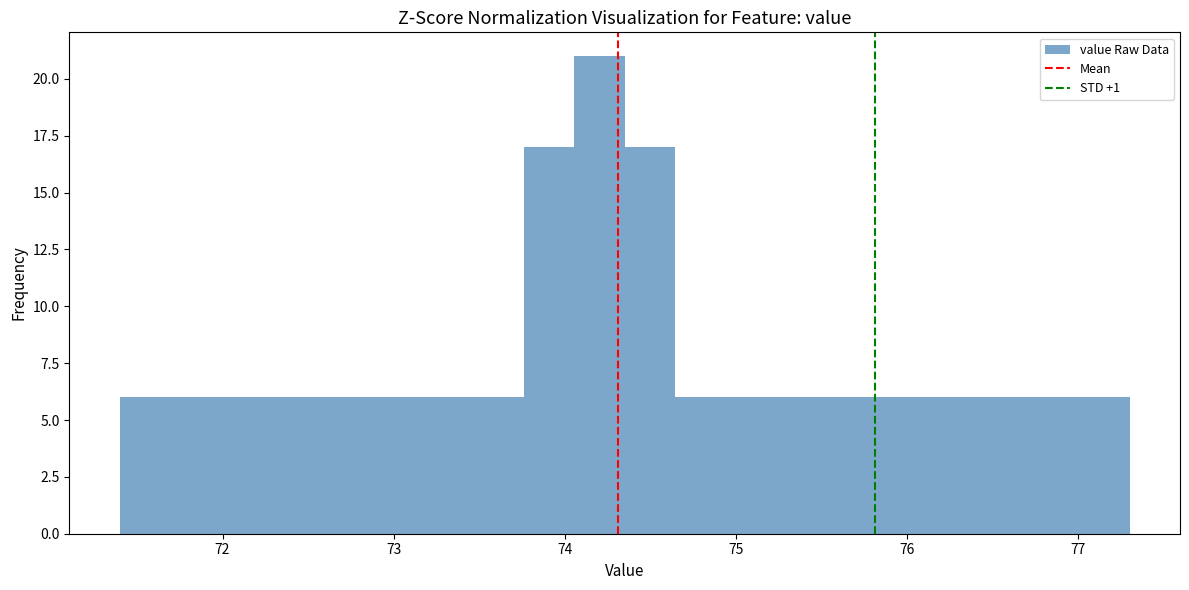

Around what value on the x-axis is the tallest bar? Give the approximate position of its centre, as read against the axis.

74.2